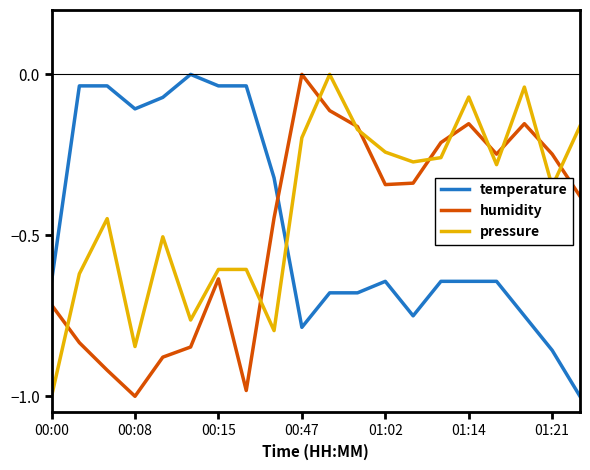

After their last crossing, which series has the higher values: temperature or humidity?

humidity